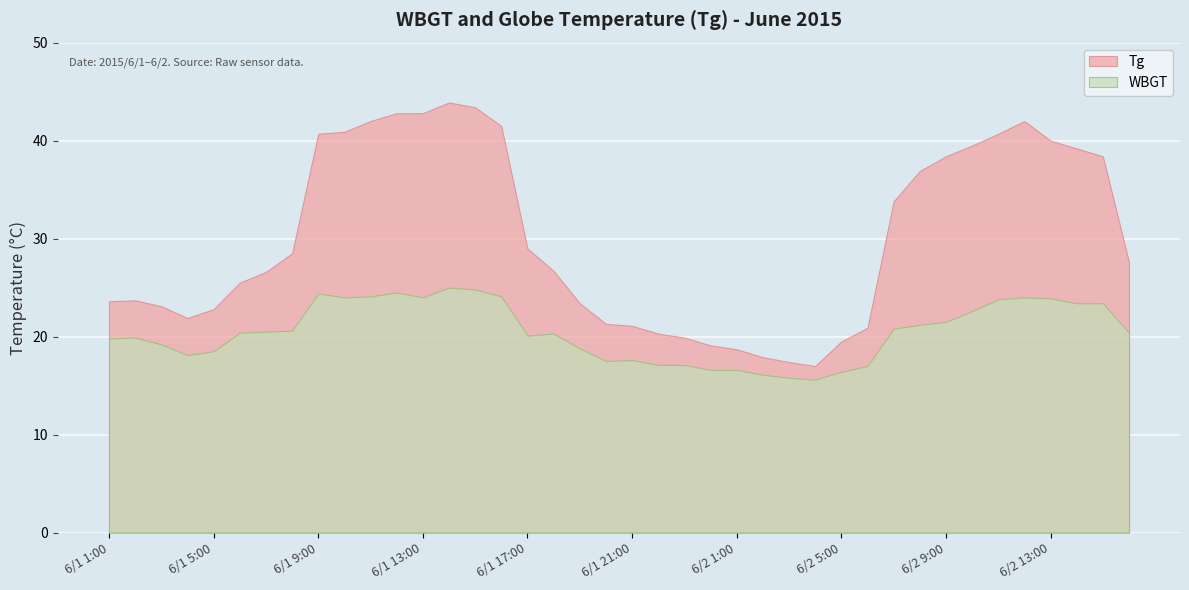

Reading left to right, list all the values displayed in this chart.

Tg: 6/1 1:00=23.6	6/1 2:00=23.7	6/1 3:00=23.1	6/1 4:00=21.9	6/1 5:00=22.8	6/1 6:00=25.5	6/1 7:00=26.6	6/1 8:00=28.5	6/1 9:00=40.7	6/1 10:00=40.9	6/1 11:00=42.0	6/1 12:00=42.8	6/1 13:00=42.8	6/1 14:00=43.9	6/1 15:00=43.4	6/1 16:00=41.5	6/1 17:00=29.0	6/1 18:00=26.7	6/1 19:00=23.4	6/1 20:00=21.3	6/1 21:00=21.1	6/1 22:00=20.3	6/1 23:00=19.9	6/1 24:00=19.1	6/2 1:00=18.7	6/2 2:00=17.9	6/2 3:00=17.4	6/2 4:00=17.0	6/2 5:00=19.5	6/2 6:00=20.9	6/2 7:00=33.8	6/2 8:00=36.9	6/2 9:00=38.4	6/2 10:00=39.5	6/2 11:00=40.7	6/2 12:00=42.0	6/2 13:00=40.0	6/2 14:00=39.2	6/2 15:00=38.4	6/2 16:00=27.6
WBGT: 6/1 1:00=19.8	6/1 2:00=19.9	6/1 3:00=19.2	6/1 4:00=18.1	6/1 5:00=18.5	6/1 6:00=20.4	6/1 7:00=20.5	6/1 8:00=20.6	6/1 9:00=24.4	6/1 10:00=24.0	6/1 11:00=24.1	6/1 12:00=24.5	6/1 13:00=24.0	6/1 14:00=25.0	6/1 15:00=24.8	6/1 16:00=24.1	6/1 17:00=20.1	6/1 18:00=20.3	6/1 19:00=18.8	6/1 20:00=17.5	6/1 21:00=17.6	6/1 22:00=17.1	6/1 23:00=17.1	6/1 24:00=16.6	6/2 1:00=16.6	6/2 2:00=16.1	6/2 3:00=15.8	6/2 4:00=15.6	6/2 5:00=16.4	6/2 6:00=17.0	6/2 7:00=20.8	6/2 8:00=21.2	6/2 9:00=21.5	6/2 10:00=22.6	6/2 11:00=23.8	6/2 12:00=24.0	6/2 13:00=23.9	6/2 14:00=23.4	6/2 15:00=23.4	6/2 16:00=20.4